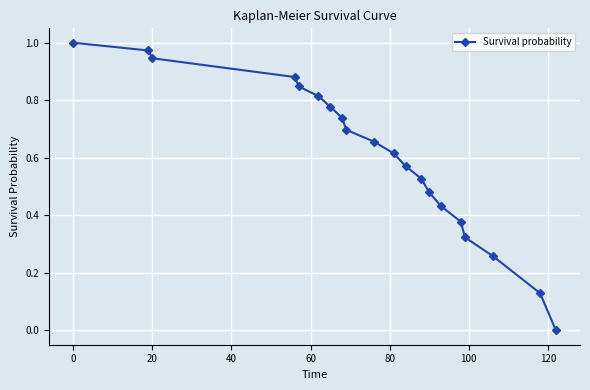

True or false: there are more than 2 points higher than both neighbors.

False